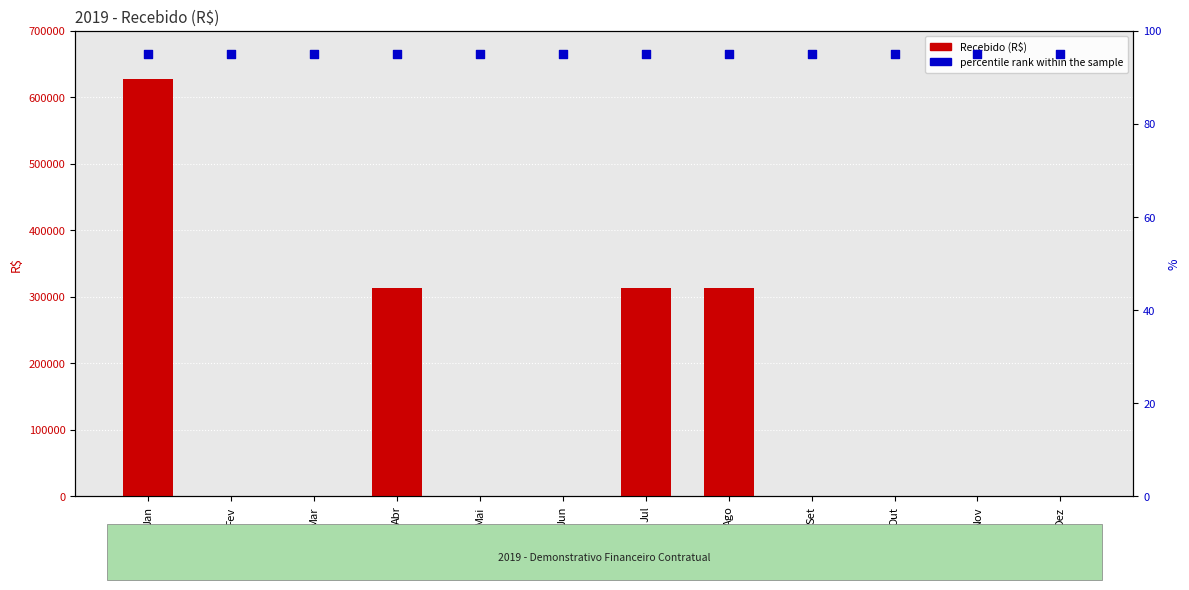

Which series has the largest Y range (max minus min)?

Recebido (R$)